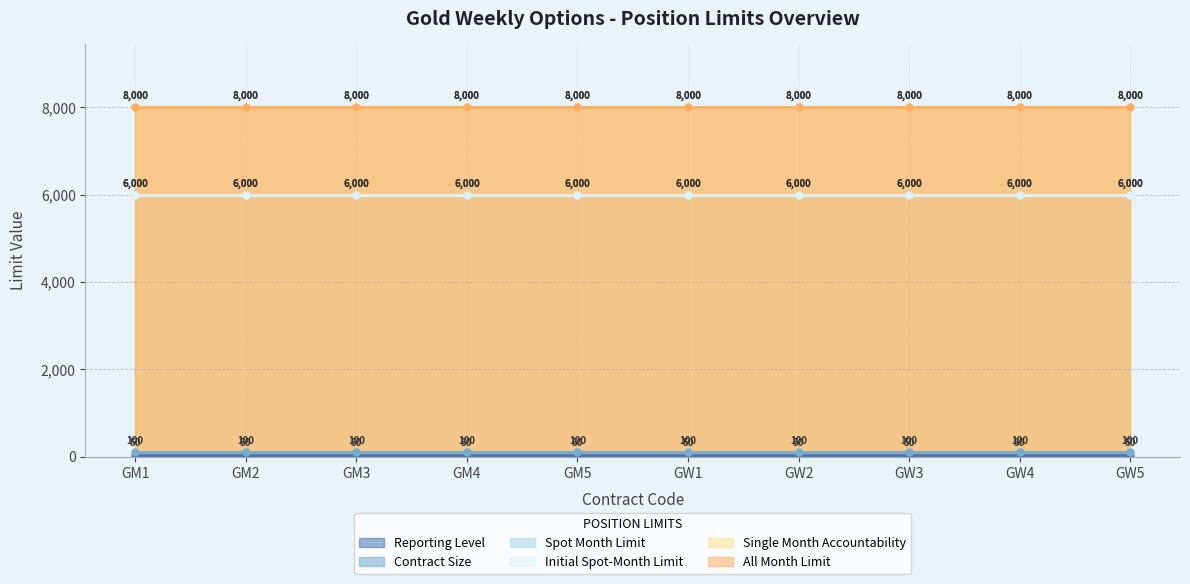

Does the chart have visible grid lines?

Yes